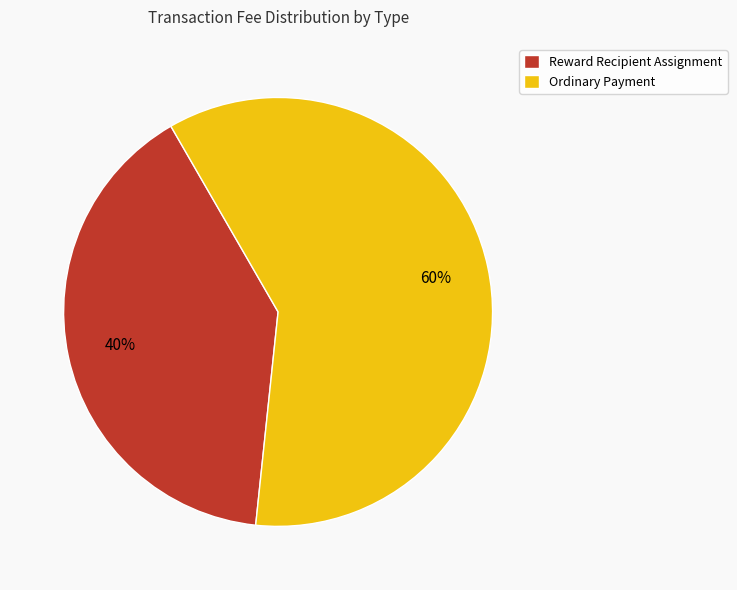

Count the number of slices in the pie.

2